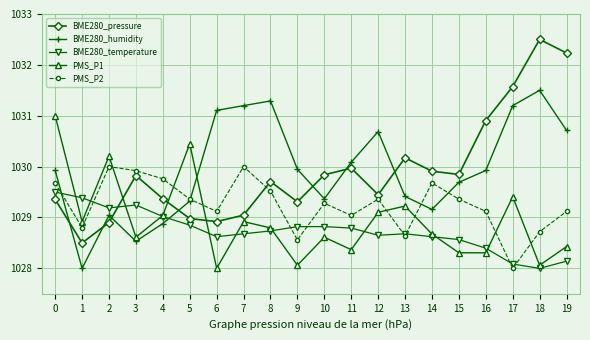

Which category has the lowest value in the PMS_P1 series?

6